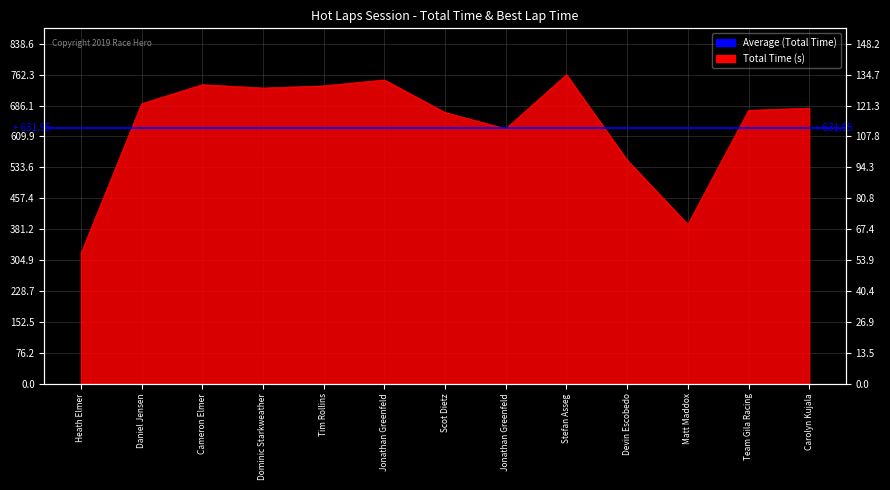

True or false: the data shows 192.7 at Scot Dietz.

False